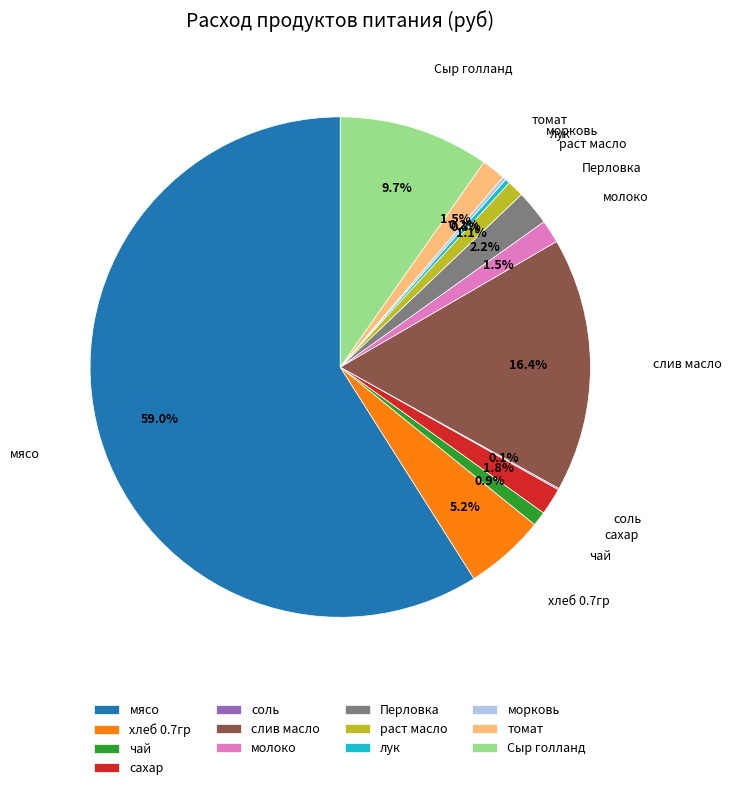

Combined, what portion of the pie is раст масло and лук?

1.4%